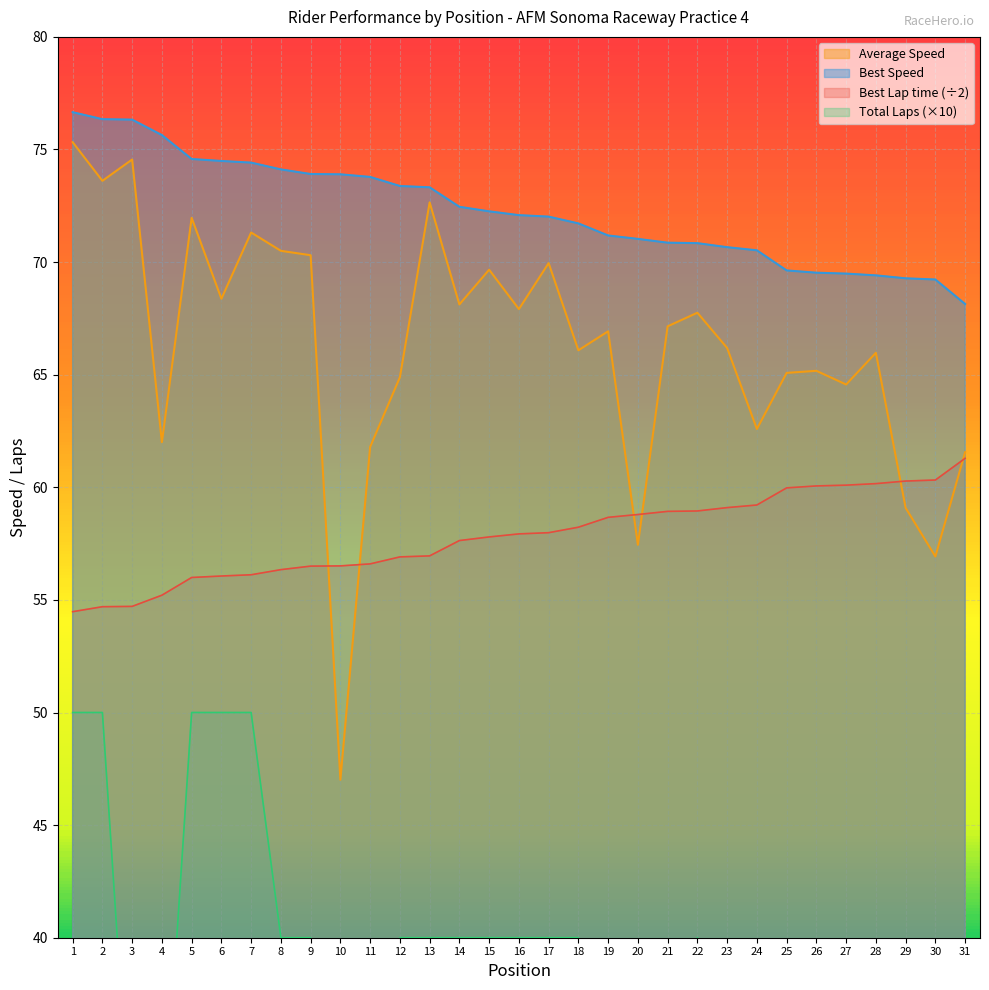

True or false: Total Laps has more than 2 interior local peaks.

False